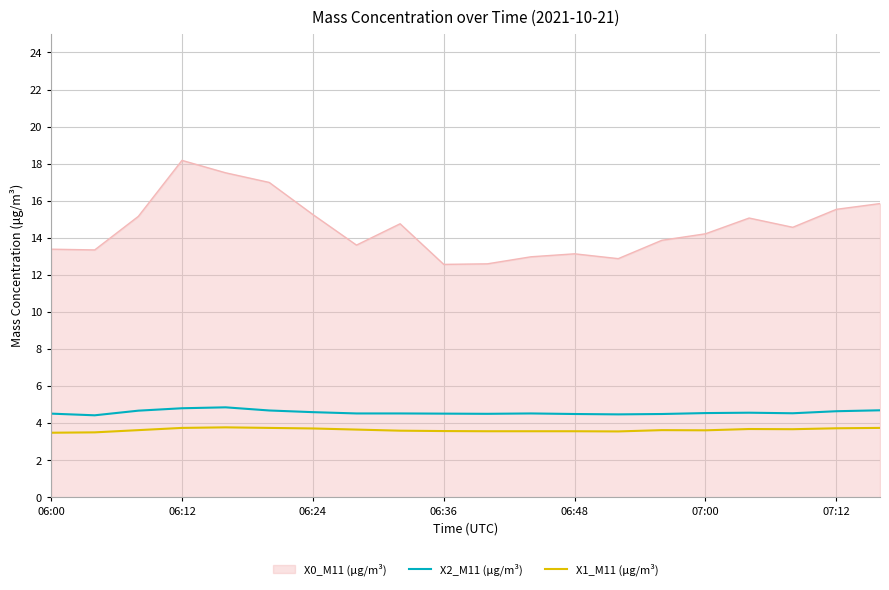

List the series in order of their peak value, highest first.

X0_M11 (μg/m³), X2_M11 (μg/m³), X1_M11 (μg/m³)